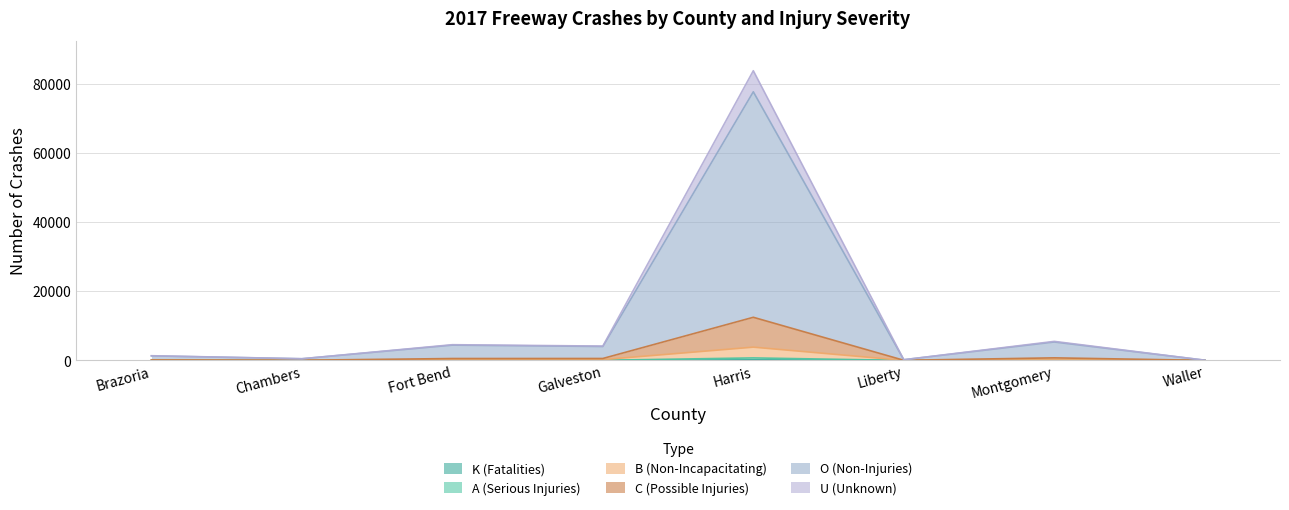

What is the label of the 5th point from the left?

Harris